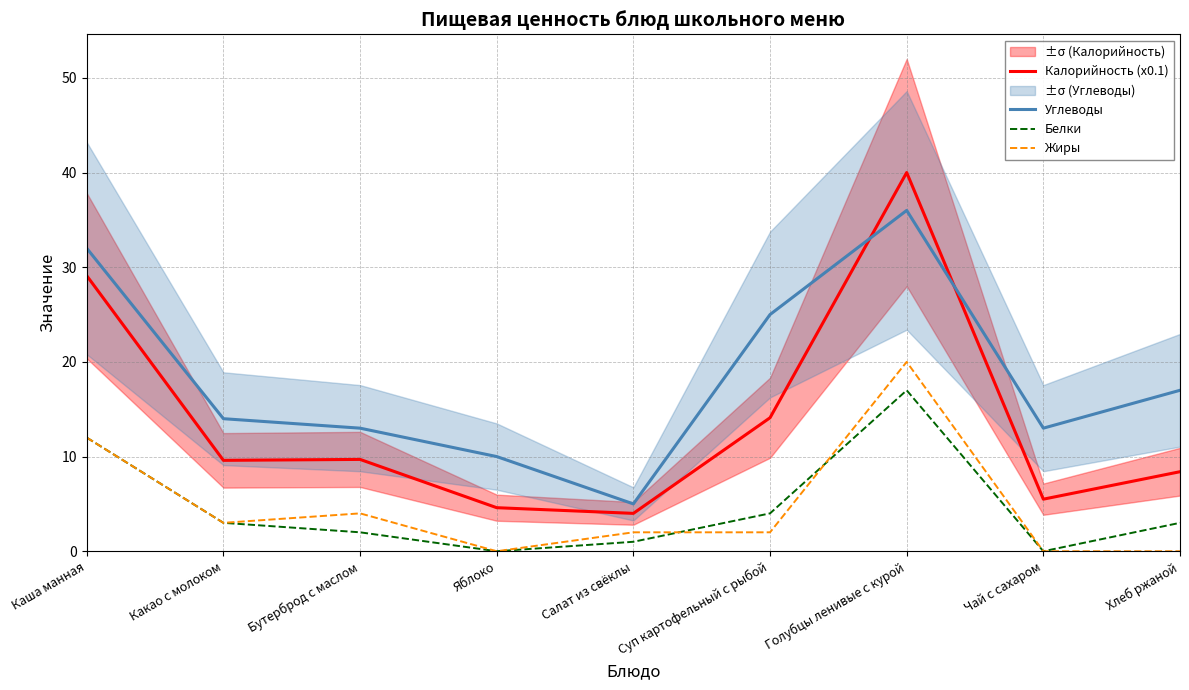

Which series has the largest total across all categories?

Углеводы